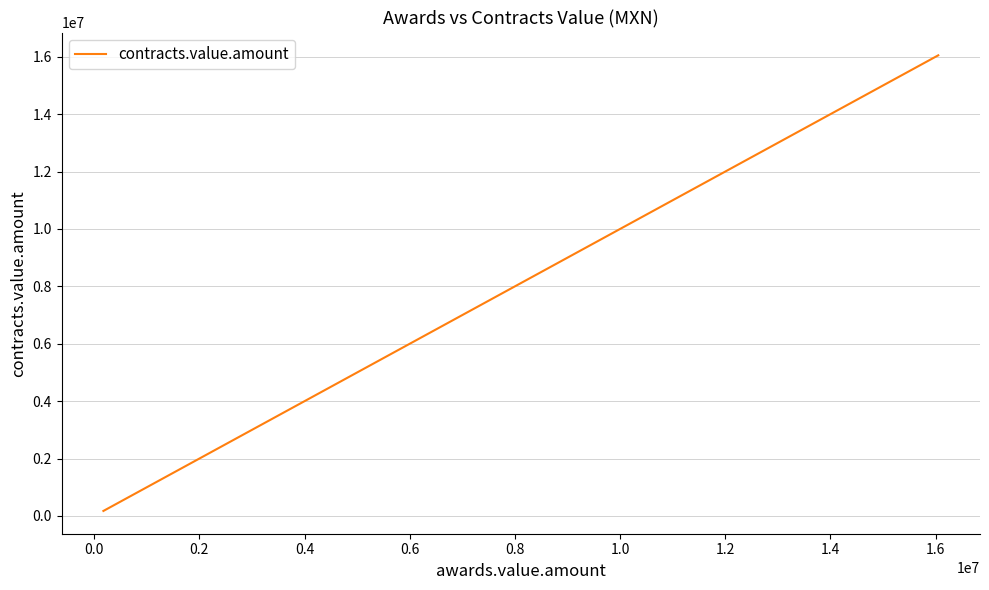

True or false: there are more than 2 points higher than both neighbors.

False